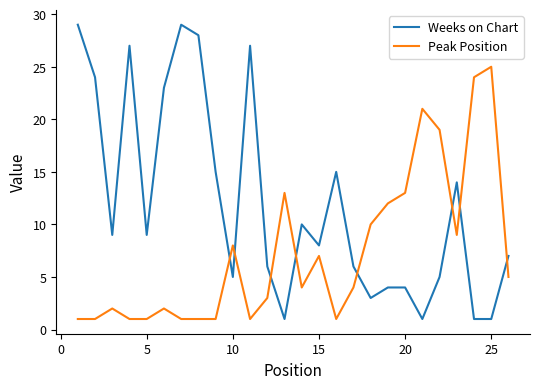

What are all the series names shown in the legend?

Weeks on Chart, Peak Position